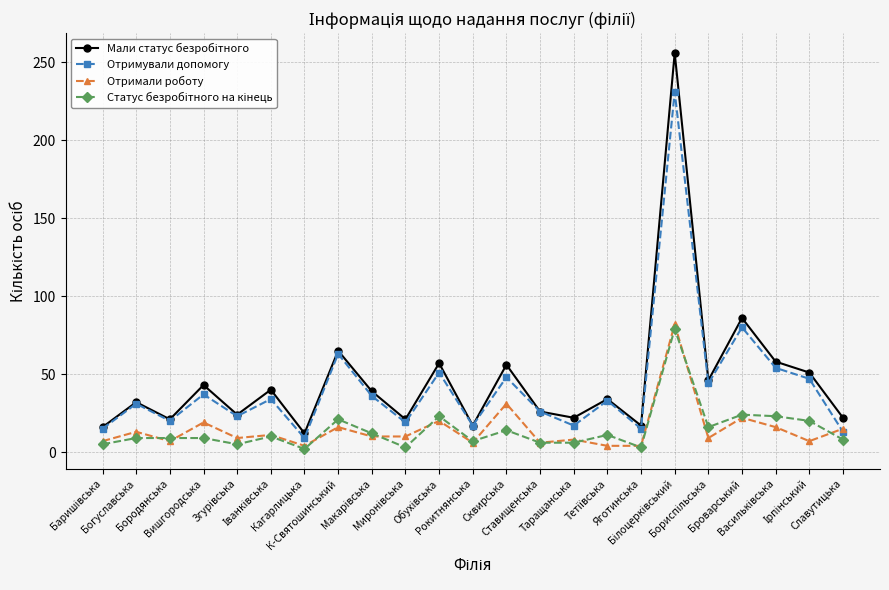

What is the minimum value for Отримували допомогу?

9